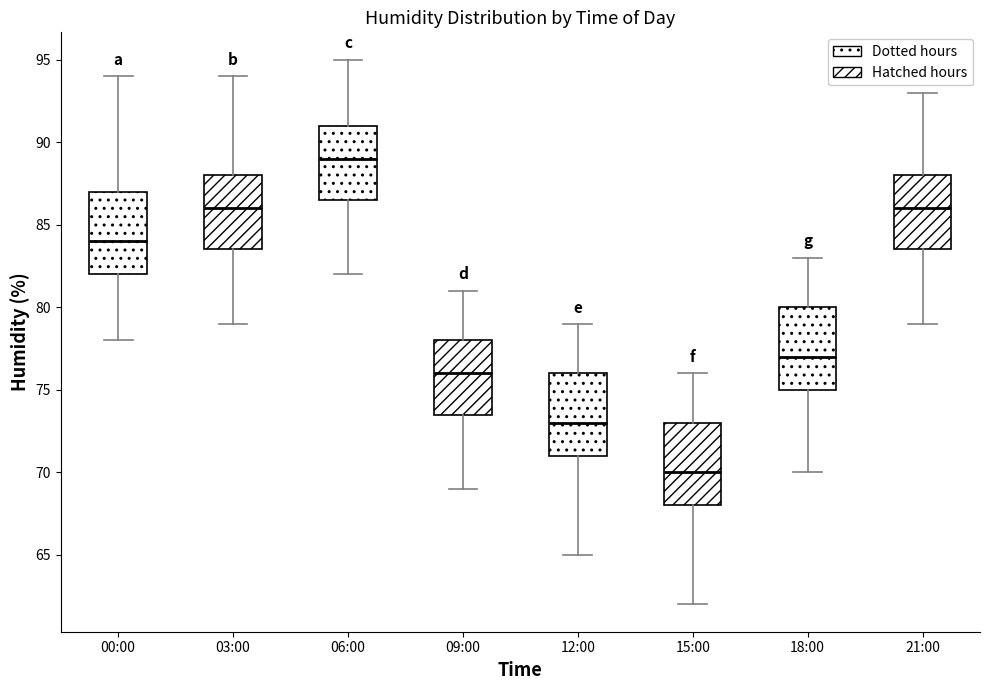

Where does the lower whisker of the box for 09:00 end on the y-axis? The values are not printed on the chart, so give them approximately, as read against the axis.

69.0